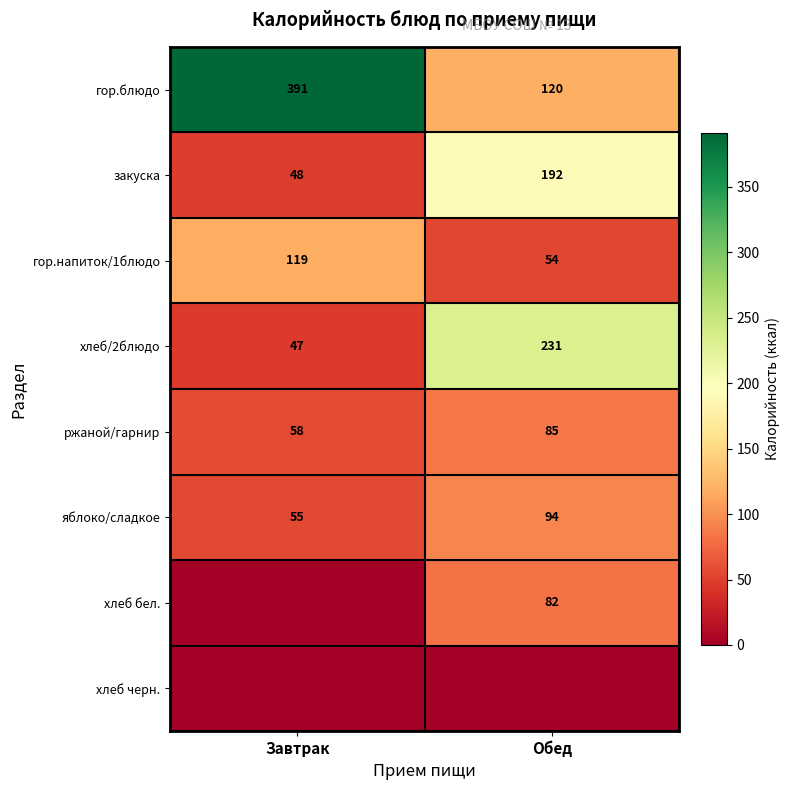

List the labels in order of гор.напиток/1блюдо value, smallest first.

Обед, Завтрак